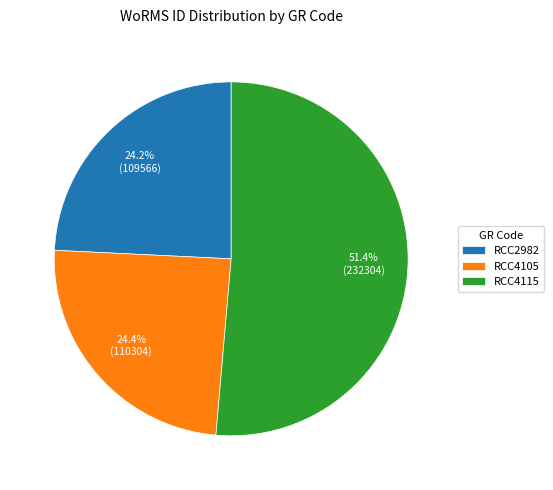

To the nearest percent, what is the combined percentage of RCC2982 and RCC4115?

76%